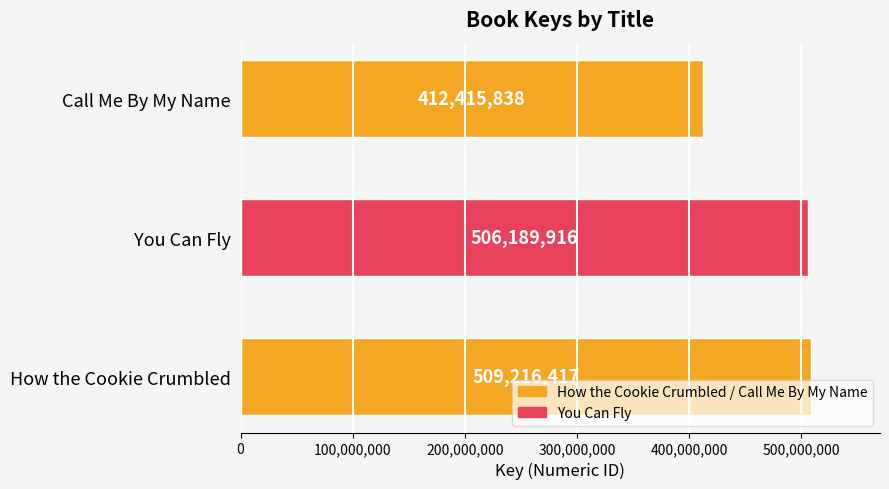

How many distinct data groups are displayed?

1